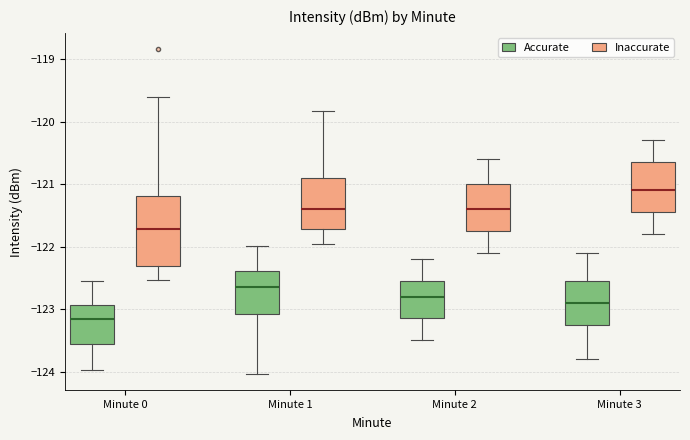

Comparing the boxes themselves (not the whiskers), which one is the tallest?

Minute 0 (Inaccurate)